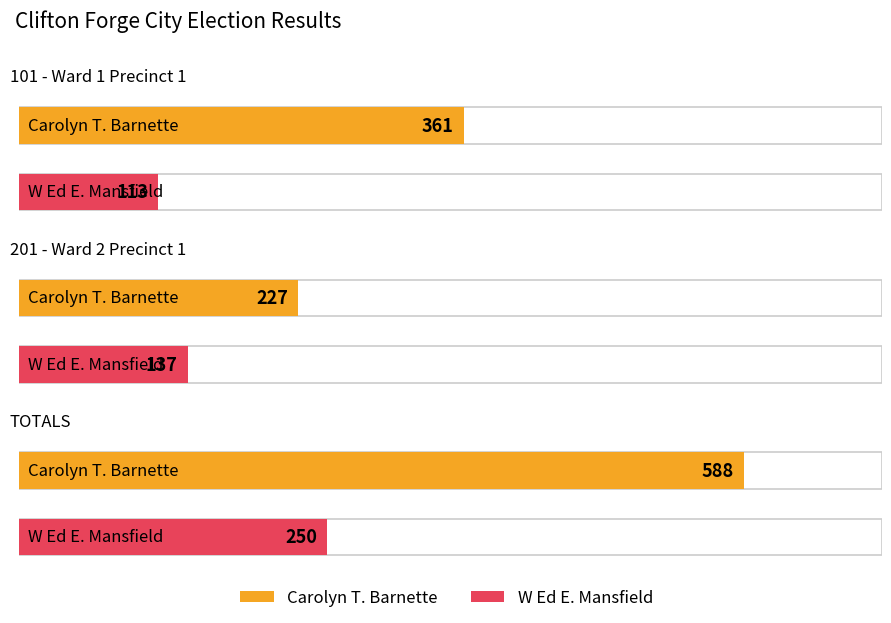

At which label is W Ed E. Mansfield closest to 181?

201 - Ward 2 Precinct 1